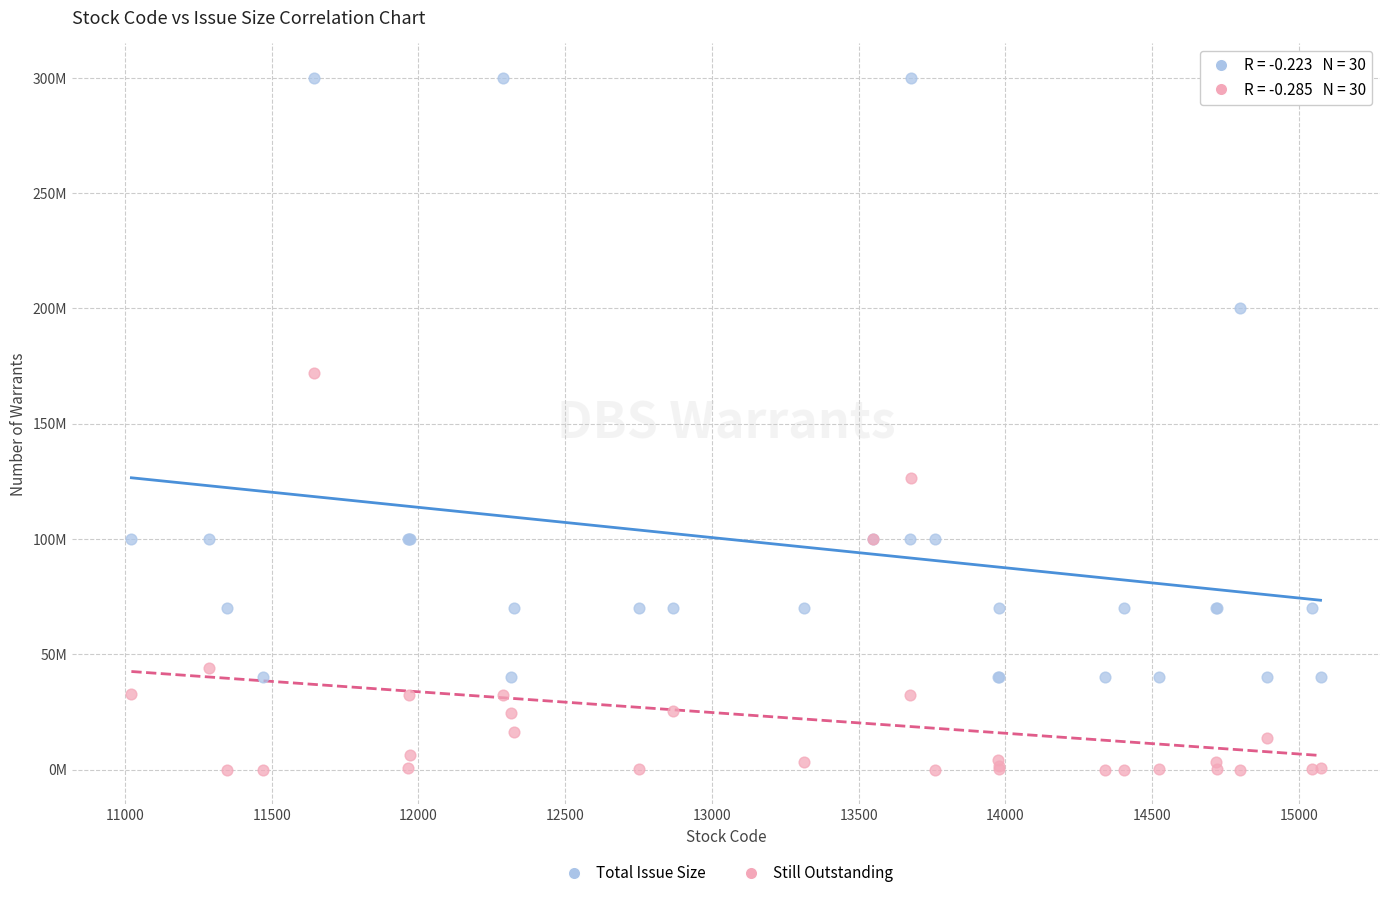

What are all the series names shown in the legend?

Total Issue Size, Still Outstanding